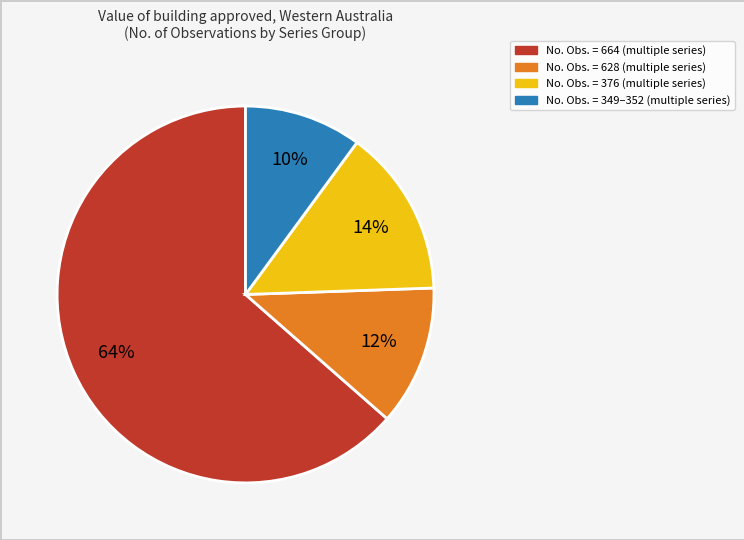

Is there a majority slice in this chart?

Yes